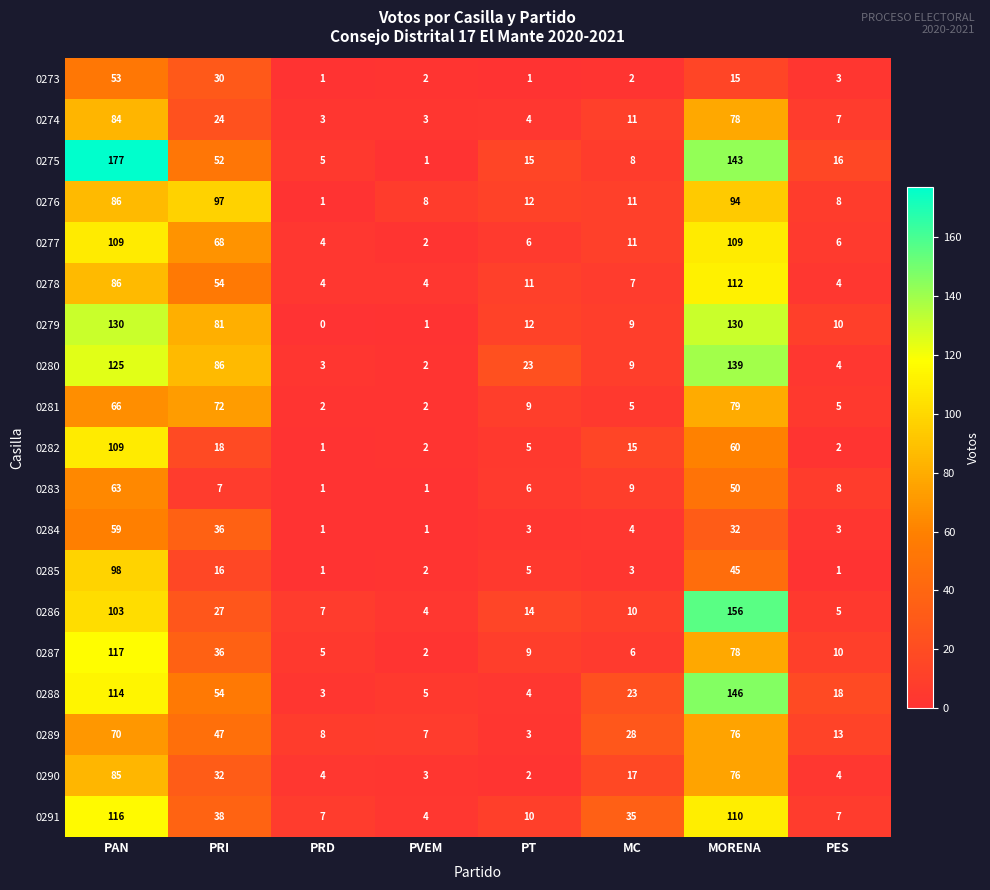

What is the maximum value shown in the chart?

177